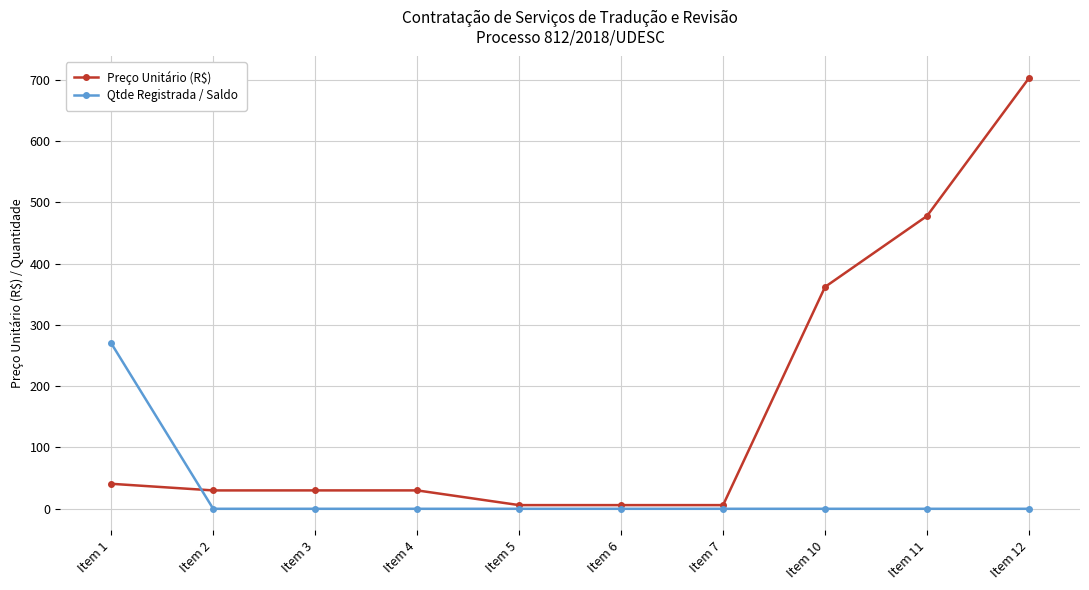

At which label does Preço Unitário (R$) reach its peak?

Item 12